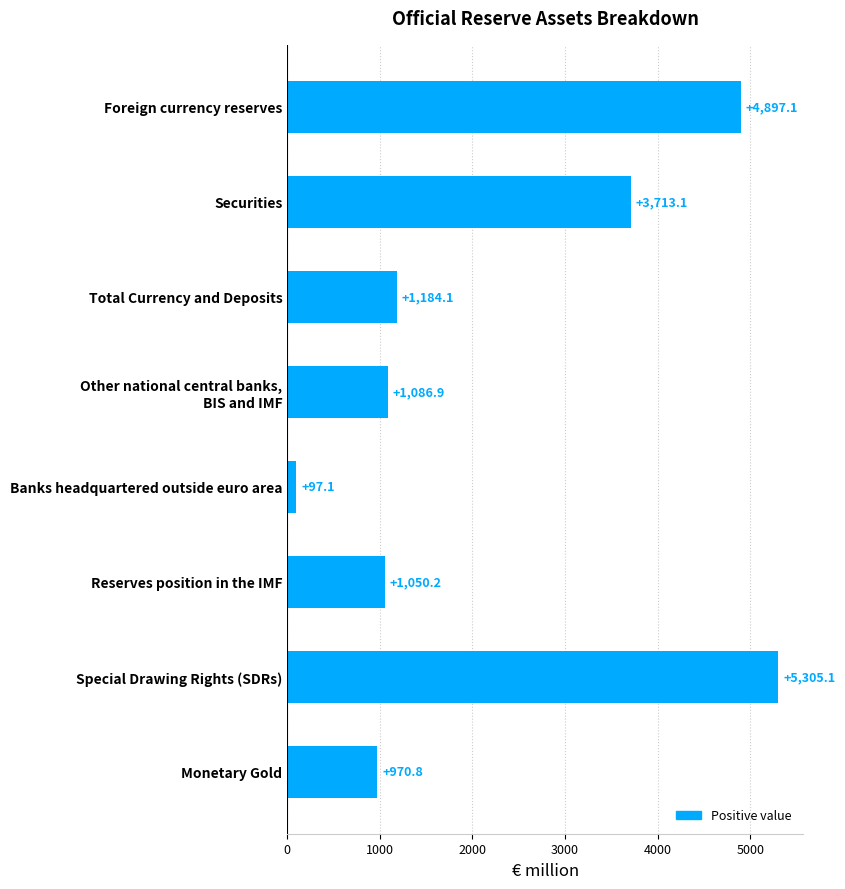

Rank the categories by value from lowest to highest.

Banks headquartered outside euro area, Monetary Gold, Reserves position in the IMF, Other national central banks,
BIS and IMF, Total Currency and Deposits, Securities, Foreign currency reserves, Special Drawing Rights (SDRs)